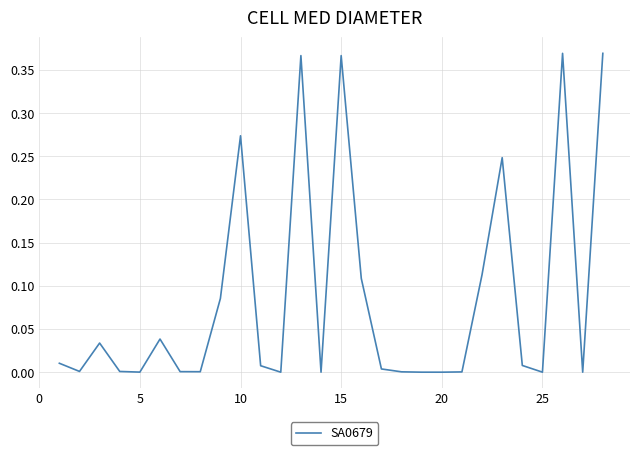

Reading left to right, extract all data points from this chart.

0.0	0.0	0.0	0.0	0.0	0.0	0.0	0.0	0.1	0.3	0.0	0.0	0.4	0.0	0.4	0.1	0.0	0.0	0.0	0.0	0.0	0.1	0.2	0.0	0.0	0.4	0.0	0.4